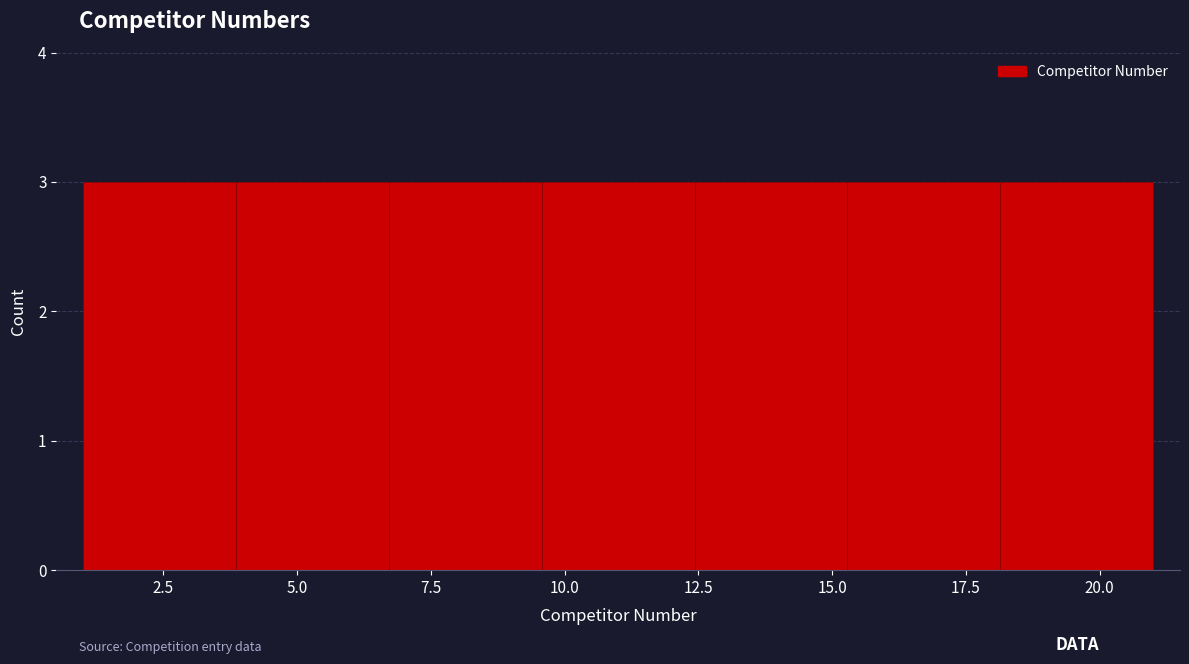

How tall is the bar that spans 4.0 to 6.5 on the x-axis? Neither the bar edges nor the heights are printed on the chart, so give them approximately, as read against the axes.

3